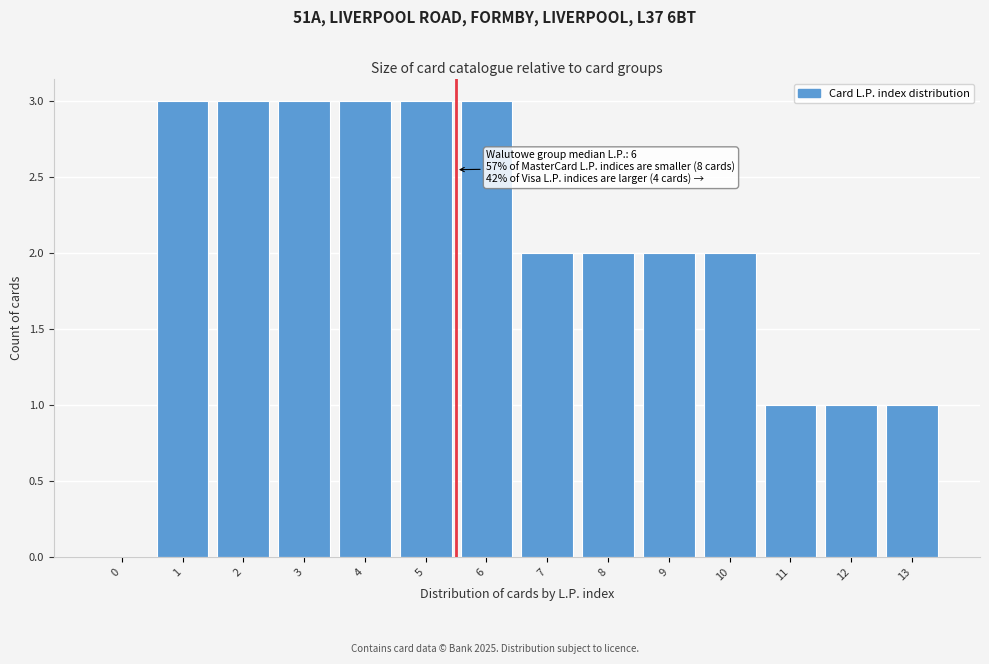

Reading left to right, list all the values displayed in this chart.

0=0	1=3	2=3	3=3	4=3	5=3	6=3	7=2	8=2	9=2	10=2	11=1	12=1	13=1